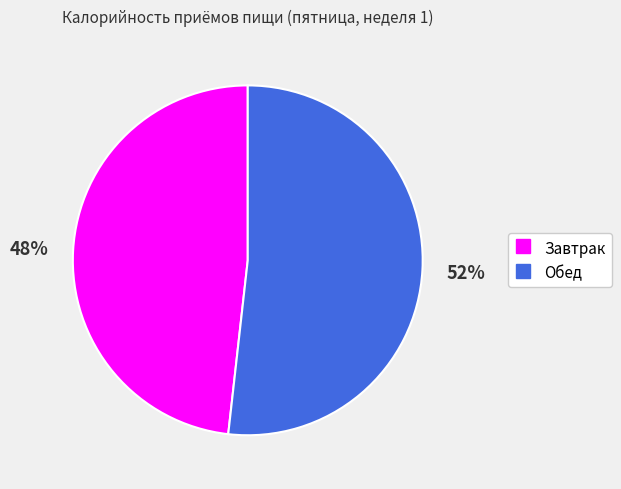

To the nearest percent, what is the average slice percentage?

50%